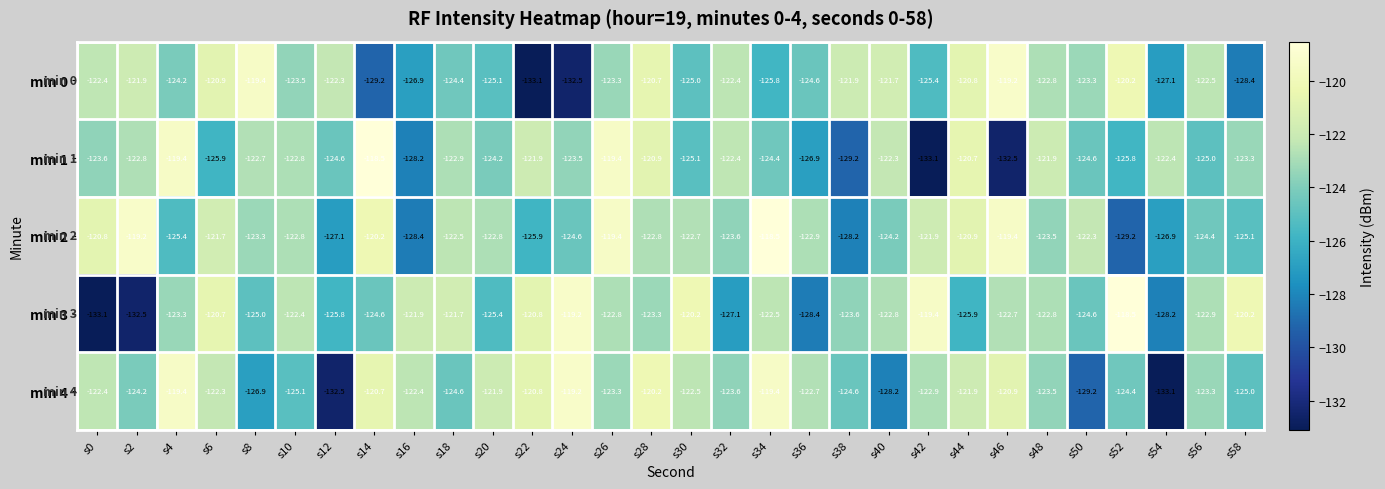

What is the difference between the second highest and minimum values in the min 1 series?

13.7